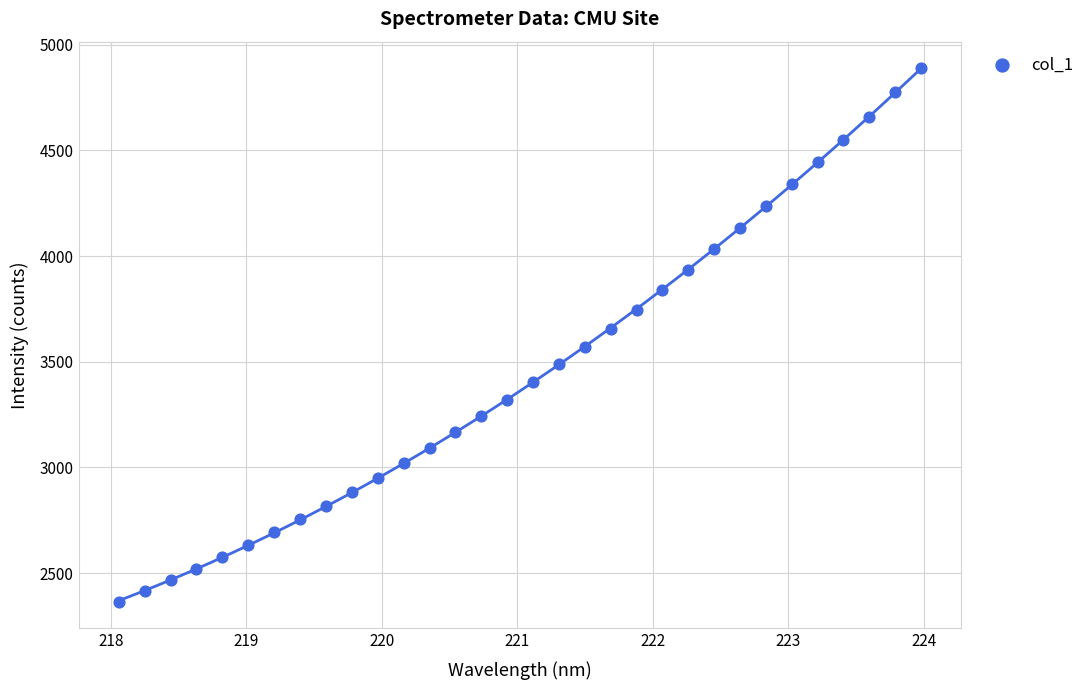

What is the range of X values (max minus min)?

5.9